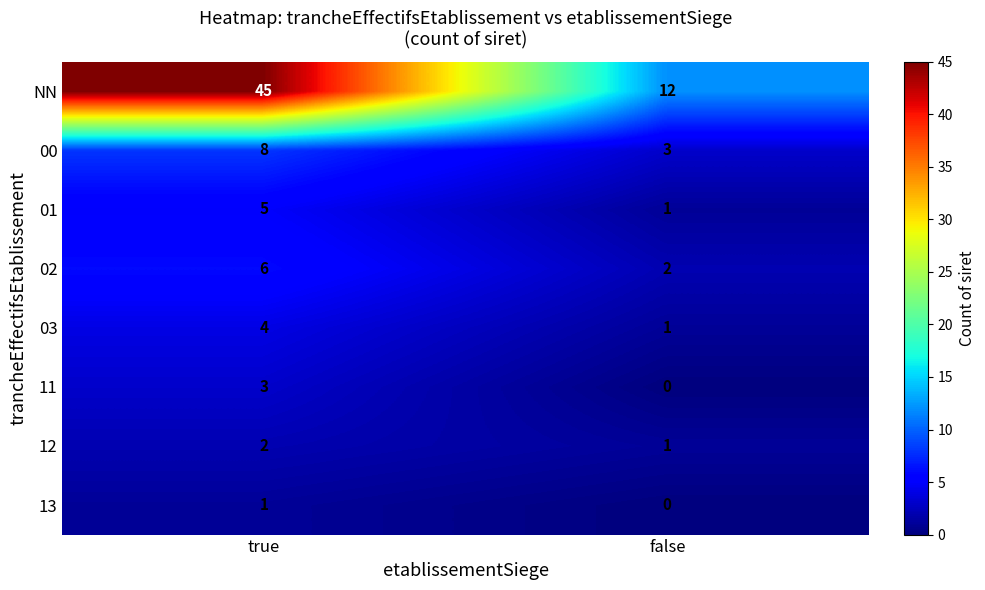

What is the total value across all series at true?

74